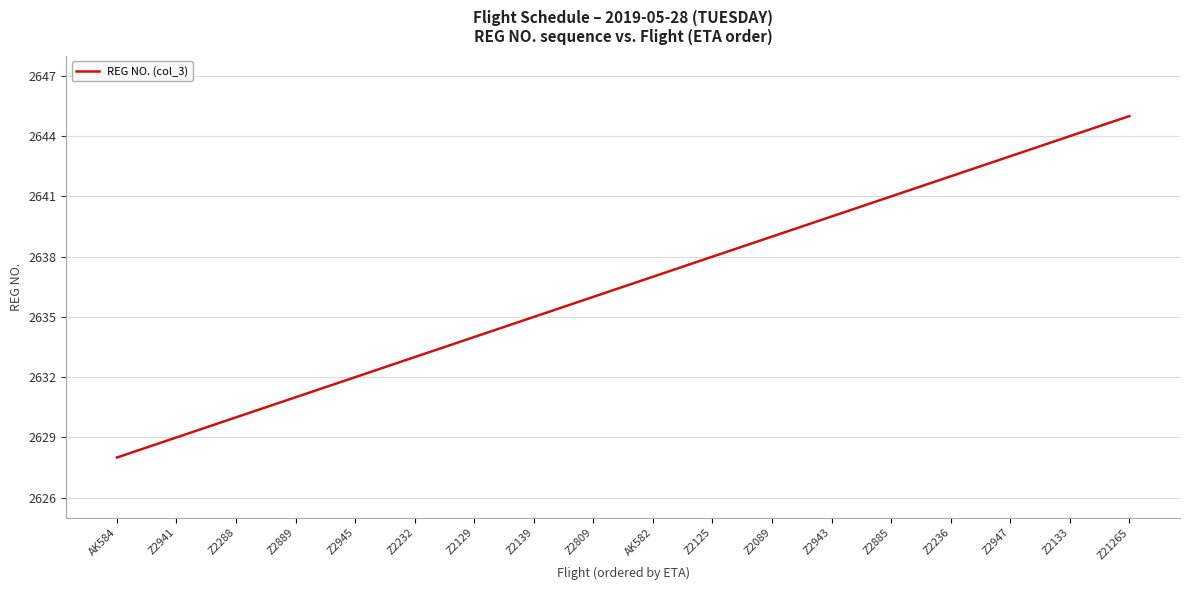

Rank the categories by value from lowest to highest.

AK584, Z2941, Z2288, Z2889, Z2945, Z2232, Z2129, Z2139, Z2809, AK582, Z2125, Z2089, Z2943, Z2885, Z2236, Z2947, Z2133, Z21265